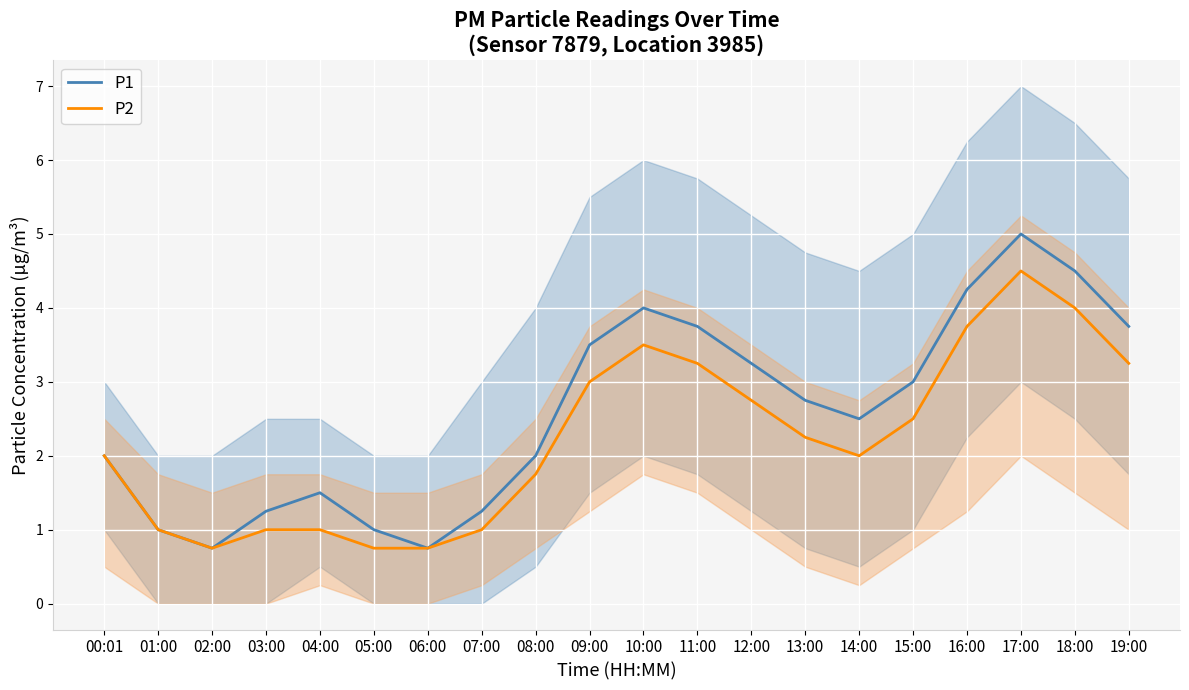

True or false: P2 and P1 cross at least once.

False